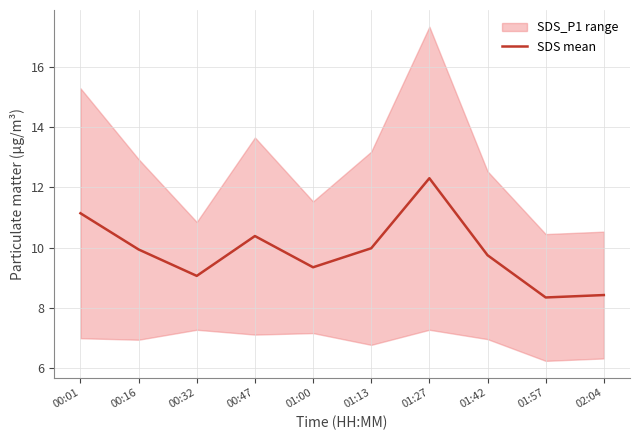

The value of SDS mean at 01:00 is 6.5. True or false?

False